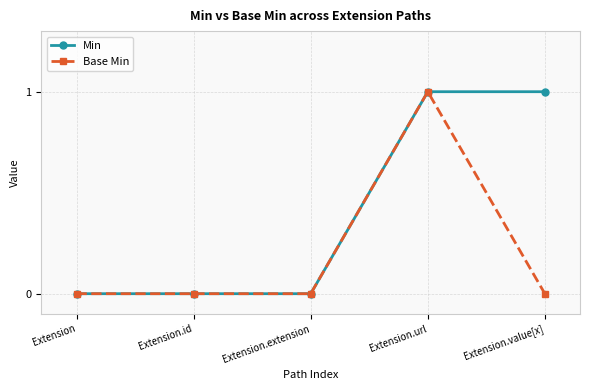

Rank the series by their average value, from highest to lowest.

Min, Base Min